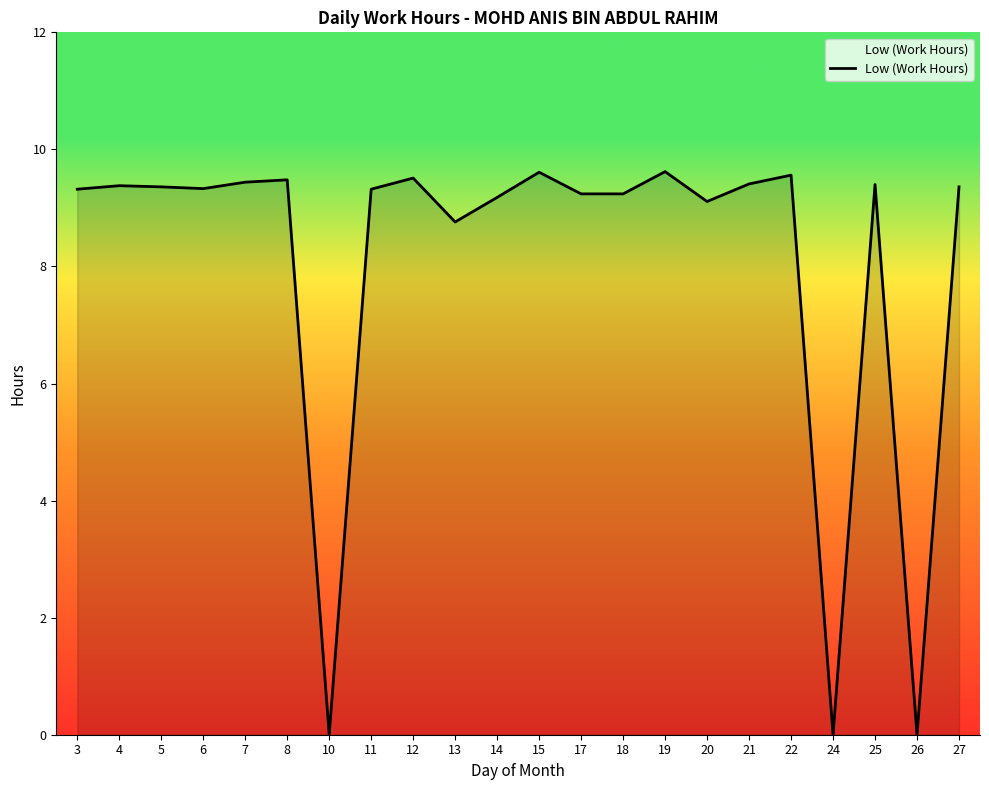

Where does the data first go above 9?

3